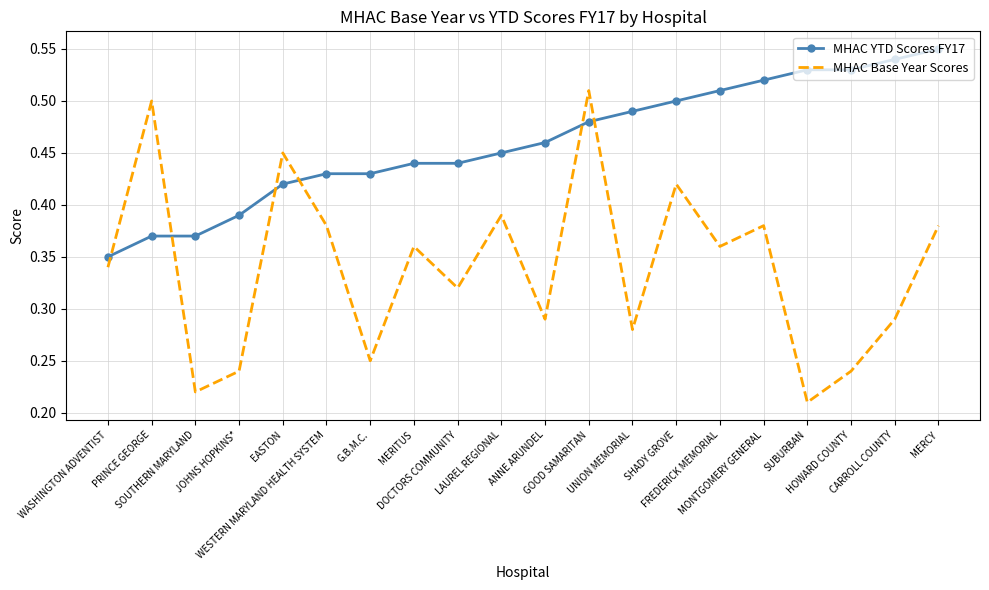

What position from the right is HOWARD COUNTY?

3